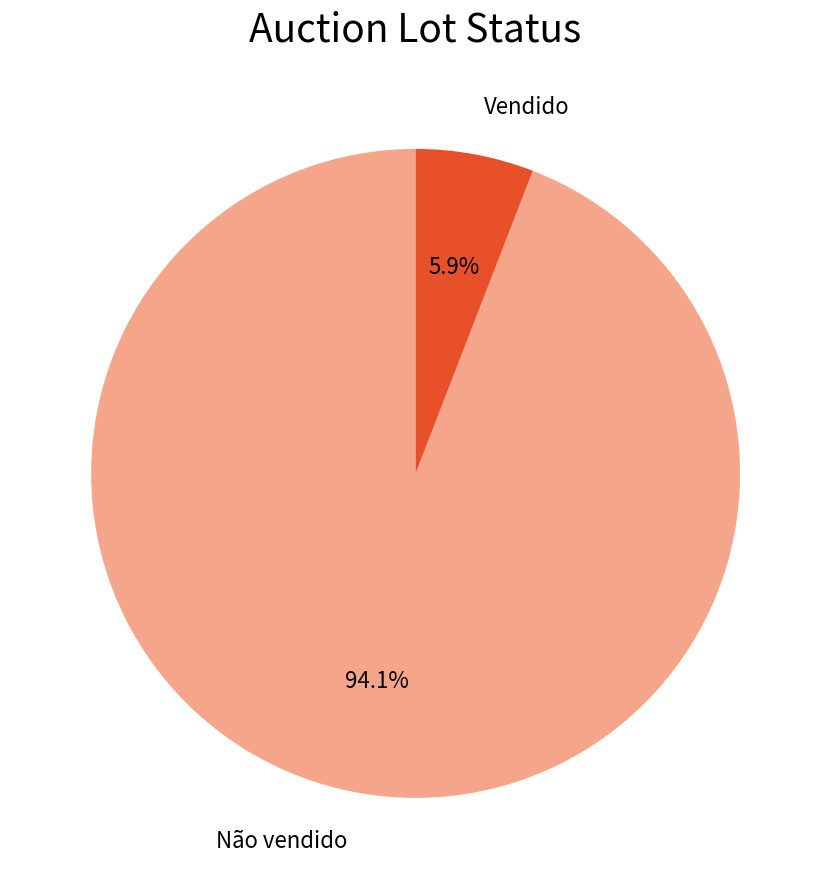

Is there any slice that represents more than half of the pie?

Yes